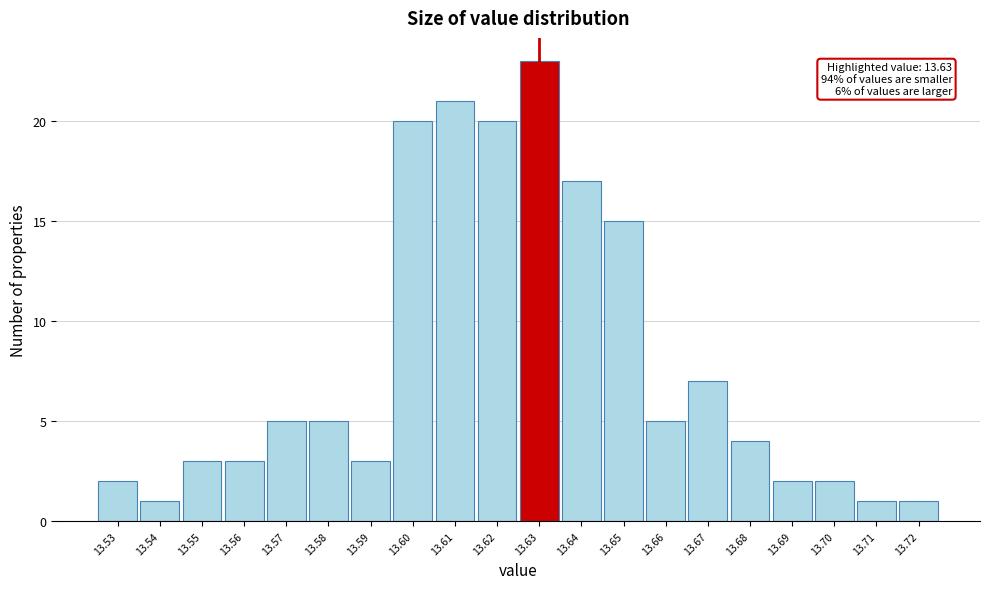

Which range on the x-axis has the tallest bar?

13.625 to 13.635